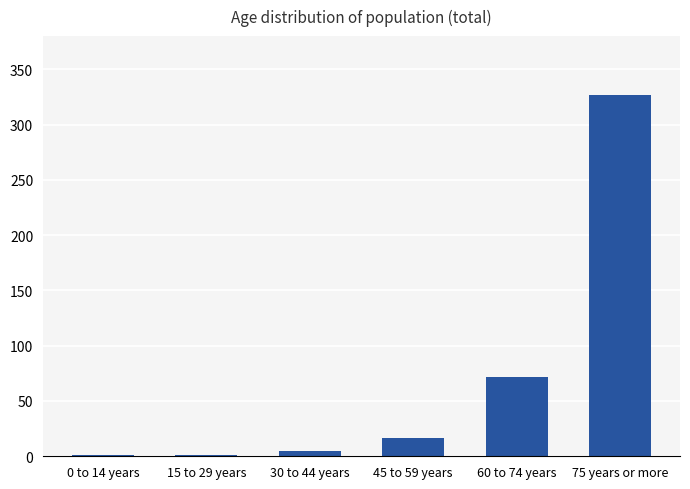

True or false: the data shows 1.6 at 15 to 29 years.

True